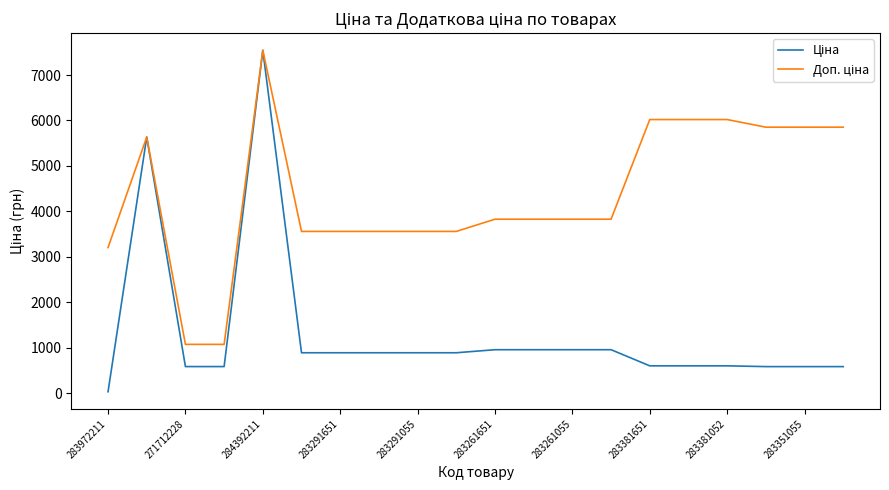

Does the chart display data point markers on the line(s)?

No